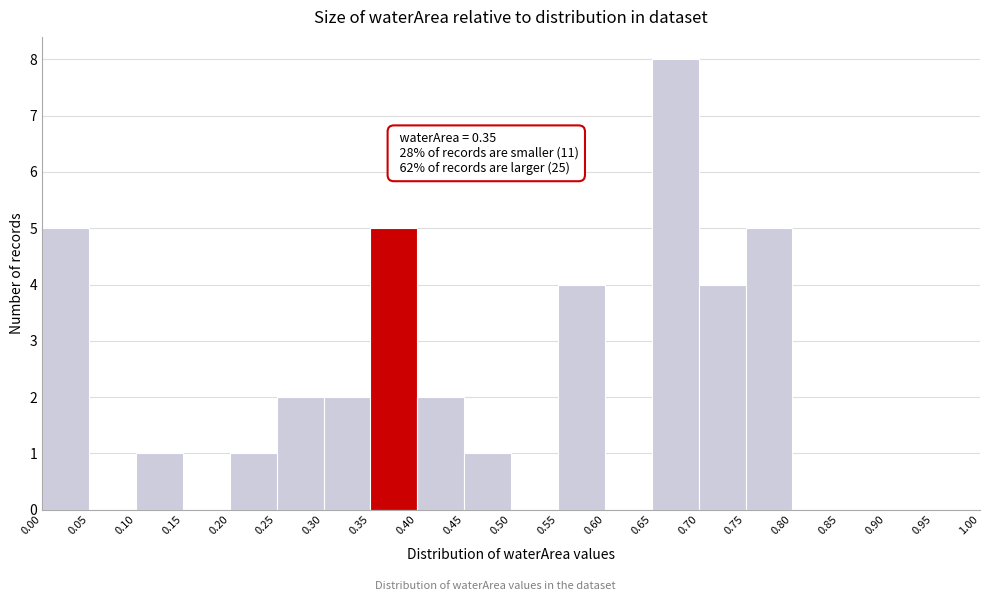

Over which range of the x-axis is the bar tallest?

0.65 to 0.70